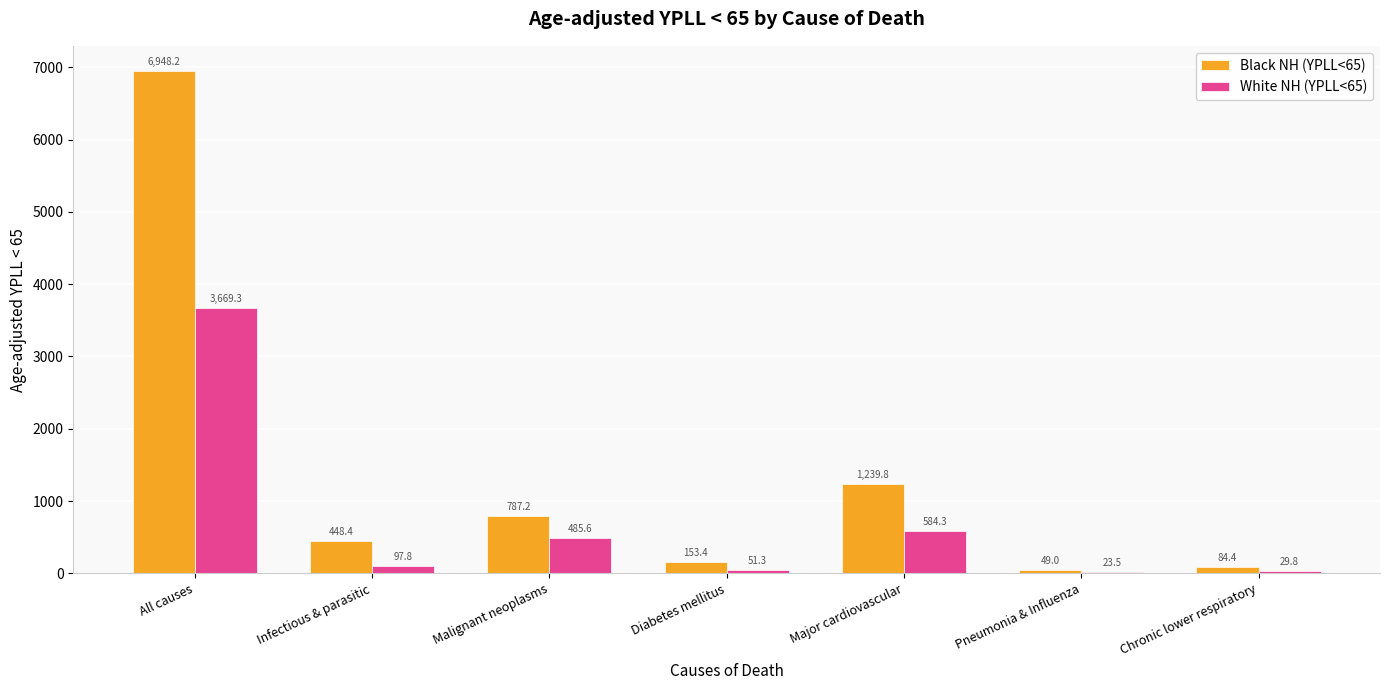

Count the number of data series in this chart.

2